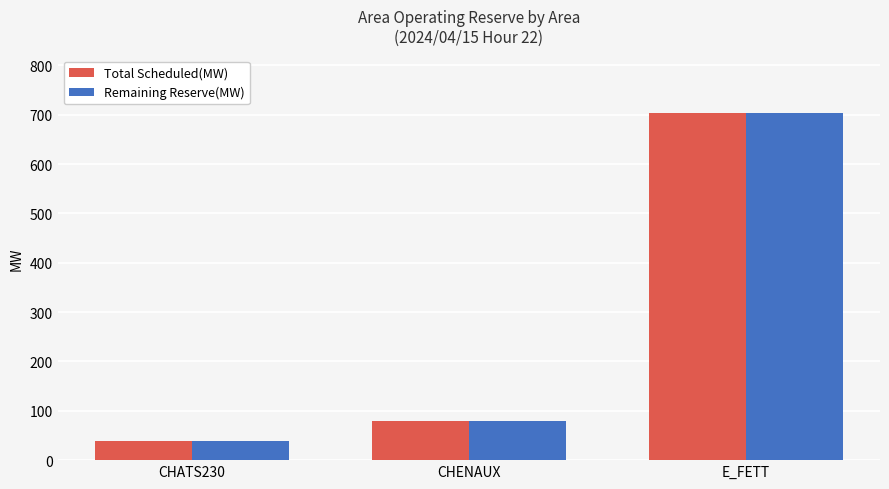

What is the minimum value for Remaining Reserve(MW)?

39